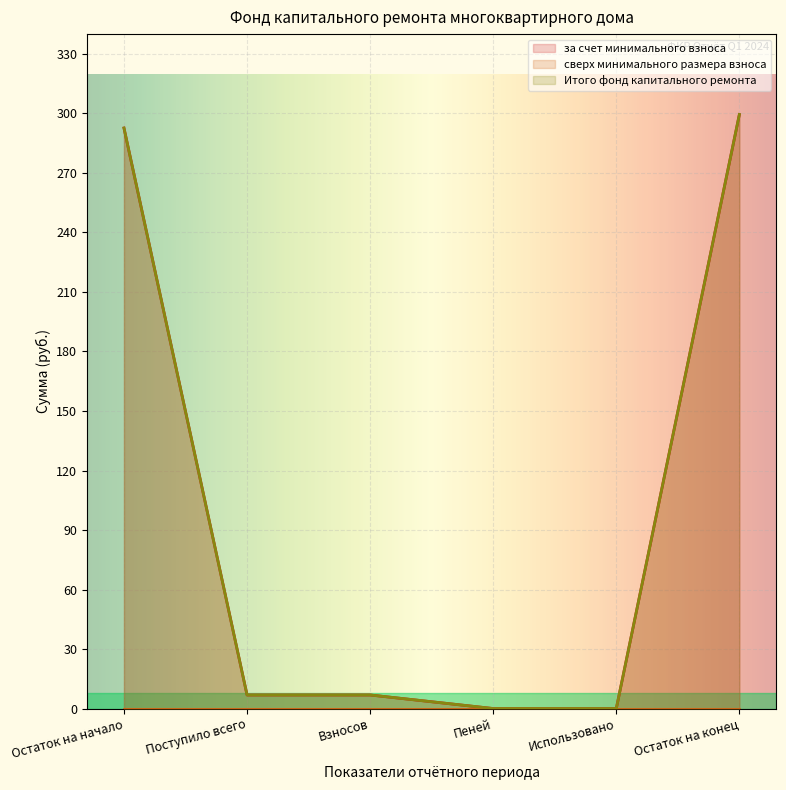

What is the maximum value shown in the chart?

299.5